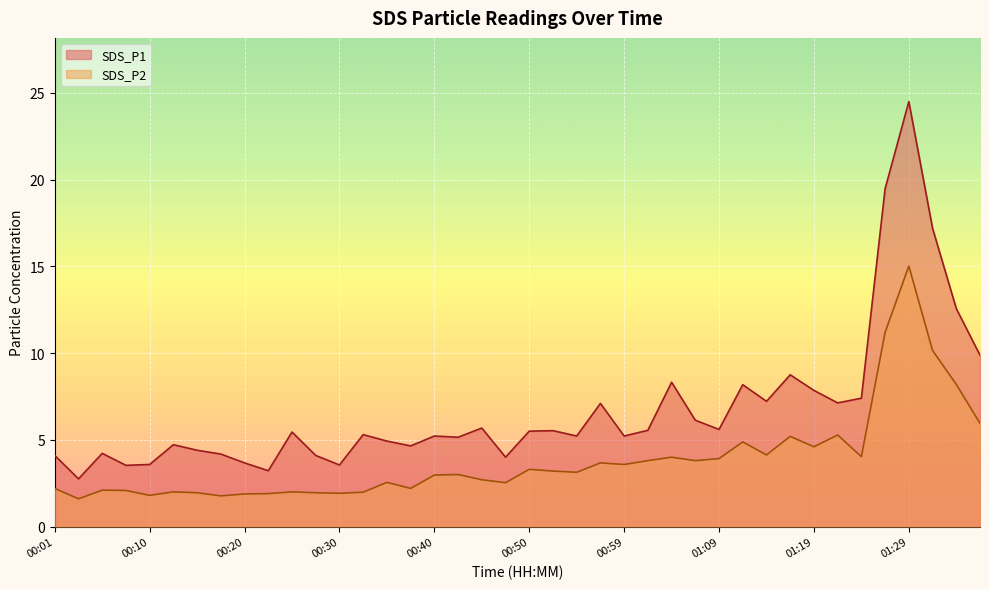

What is the sum of the SDS_P2 values at 01:09 and 00:23?

5.8